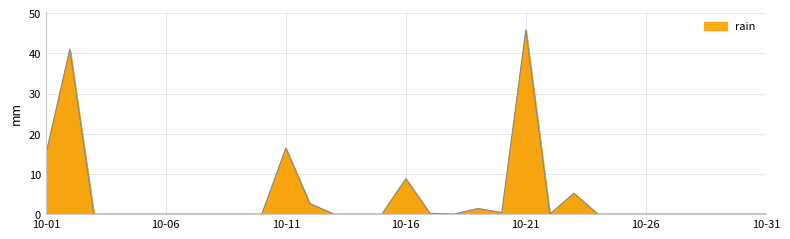

What is the sum of all values?

136.6